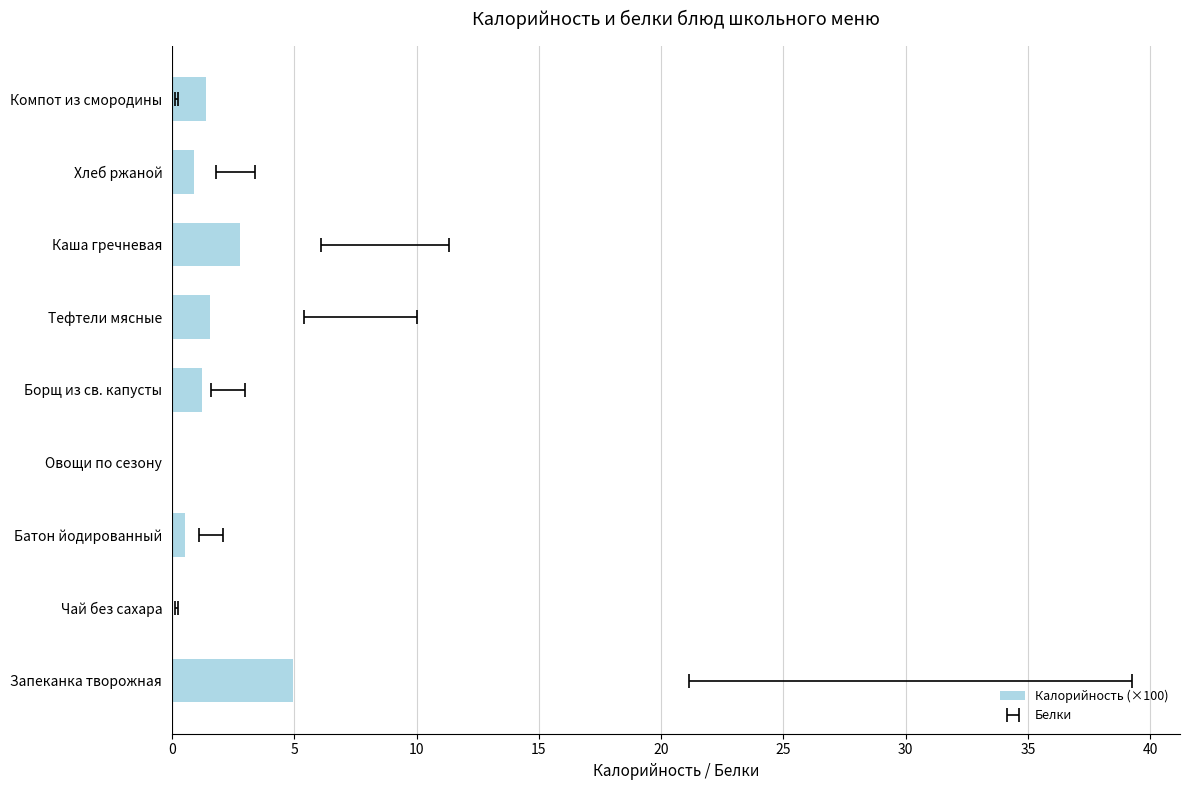

Is it true that the value at Хлеб ржаной is 0.3?

False